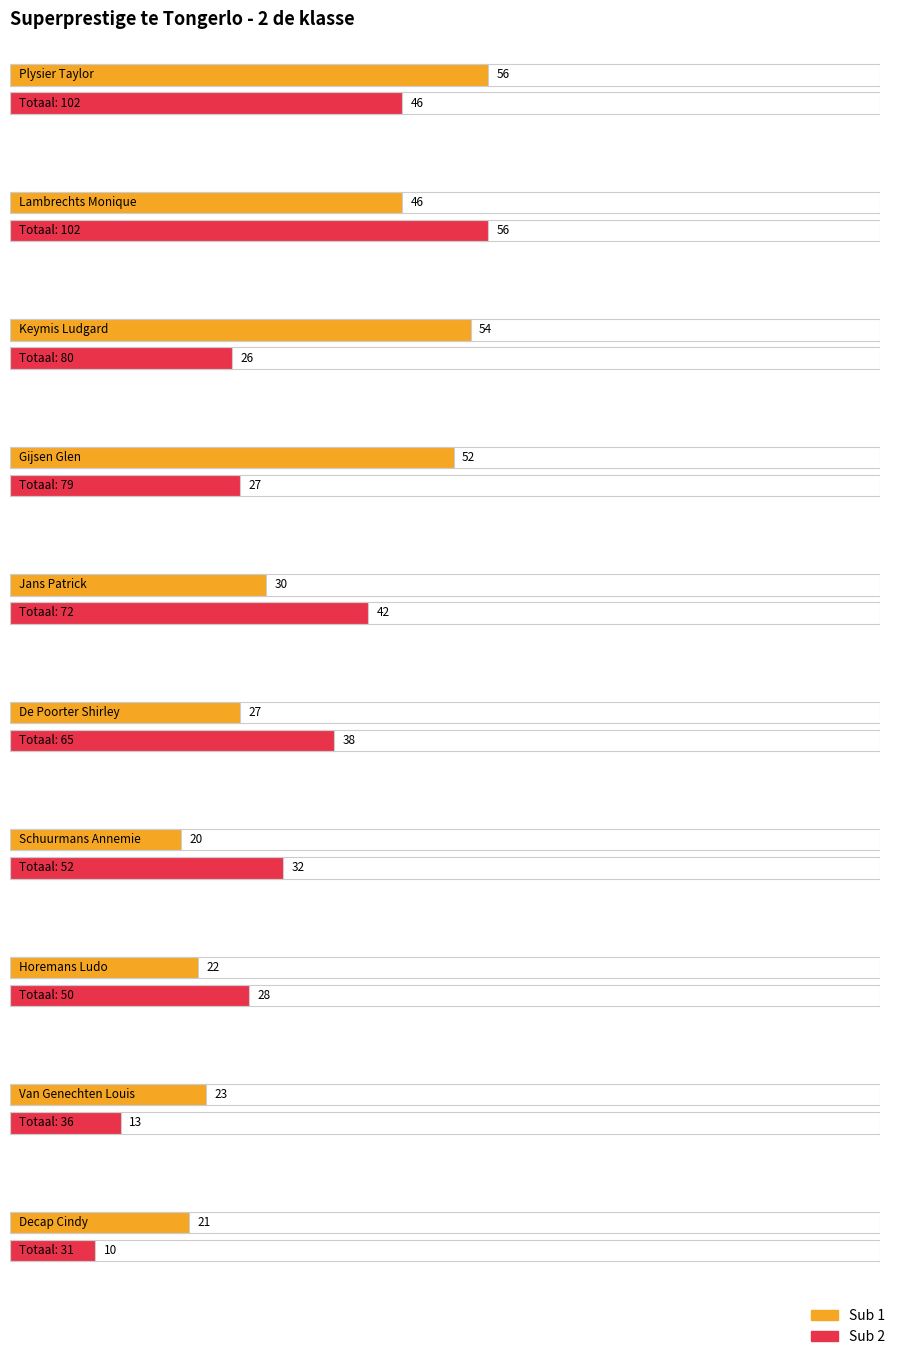

List the labels in order of Totaal value, smallest first.

Decap Cindy, Van Genechten Louis, Horemans Ludo, Schuurmans Annemie, De Poorter Shirley, Jans Patrick, Gijsen Glen, Keymis Ludgard, Plysier Taylor, Lambrechts Monique